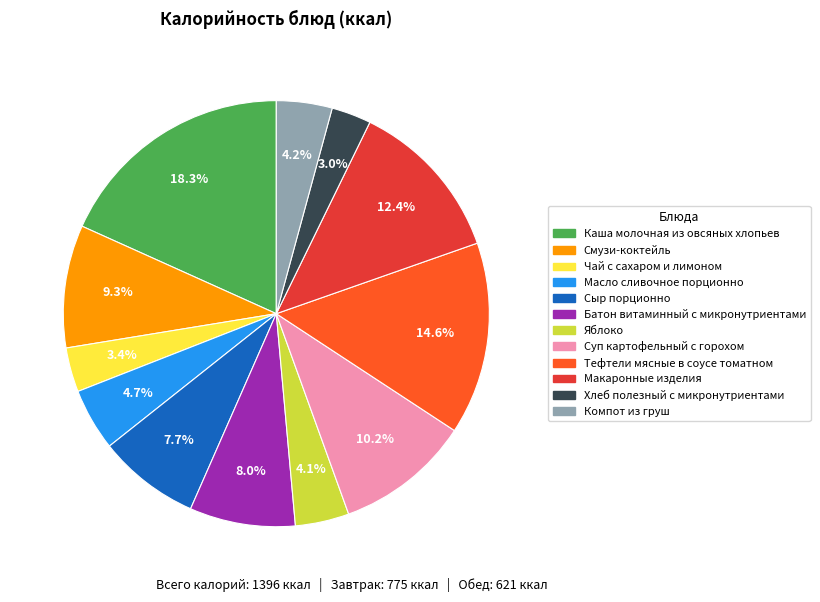

How many slices are in this pie chart?

12